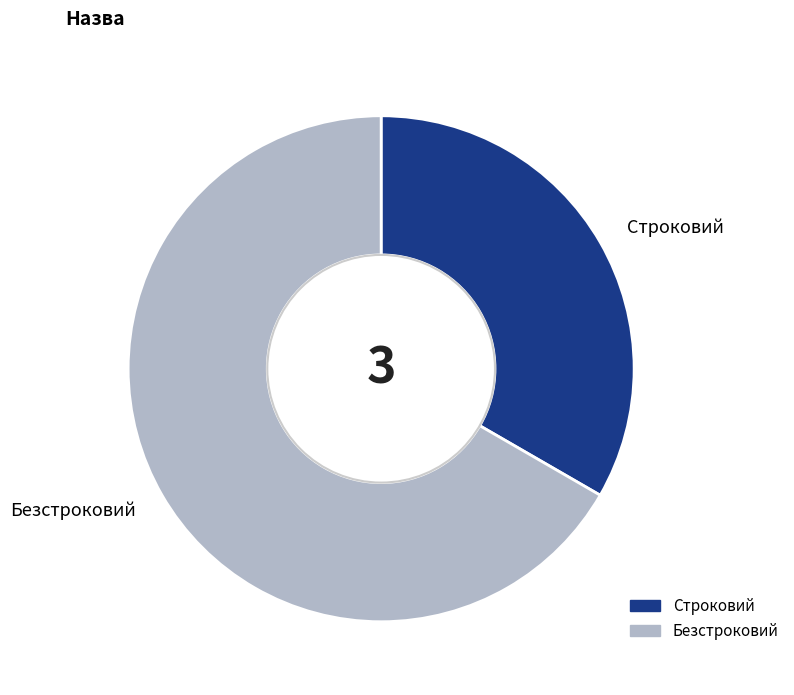

Is it true that Строковий is 33% of the pie?

True